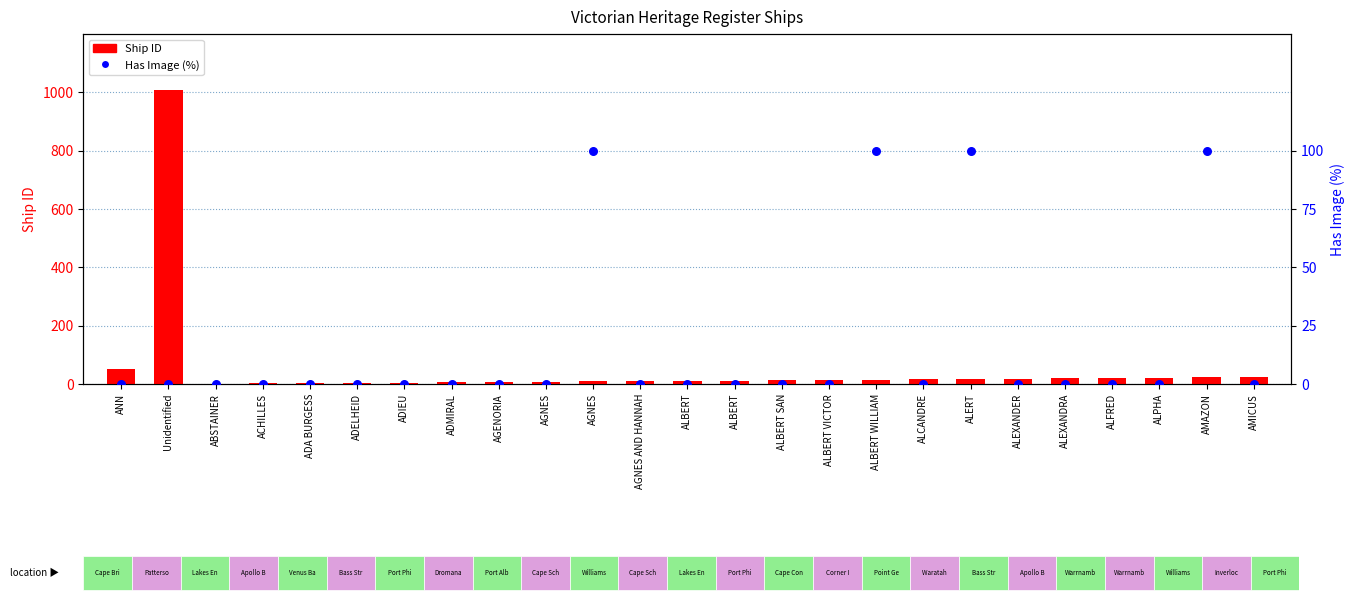

Is the value of Has Image (%) at AMICUS greater than the value of Ship ID at ALCANDRE?

No